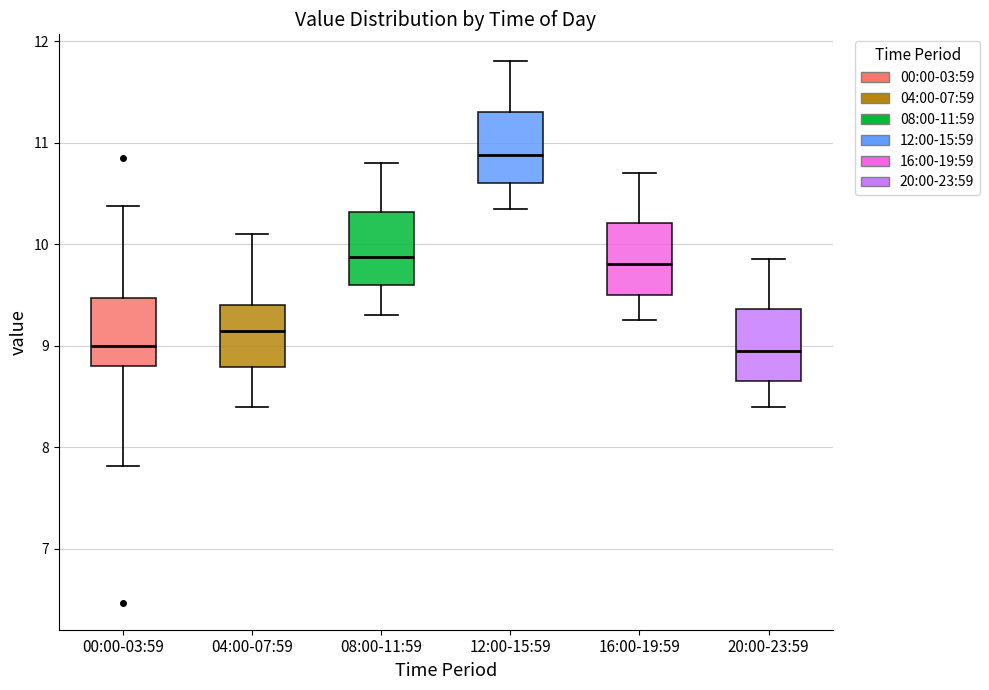

Where is the lower edge of the box for 20:00-23:59 on the y-axis? The values are not printed on the chart, so give them approximately, as read against the axis.

8.7